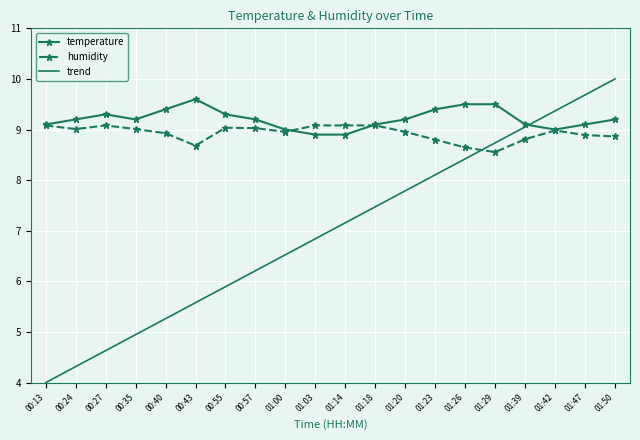

Where is the first local maximum for temperature?

00:27